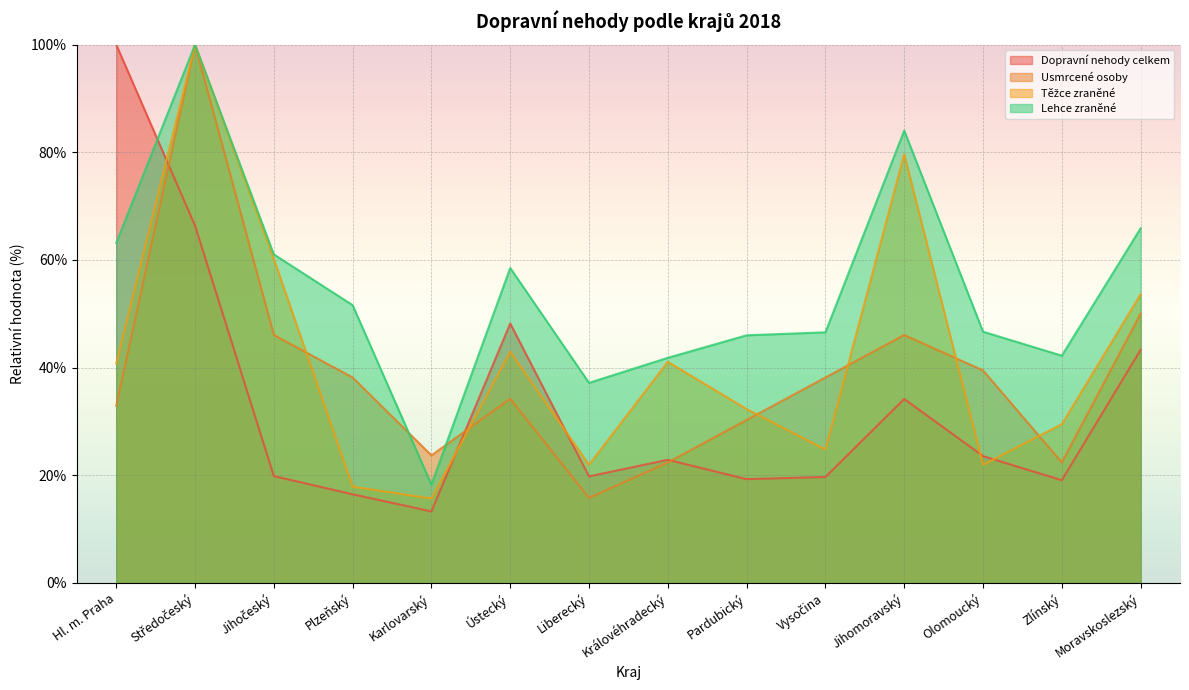

Is it true that Těžce zraněné equals 79.6 at Jihomoravský?

True